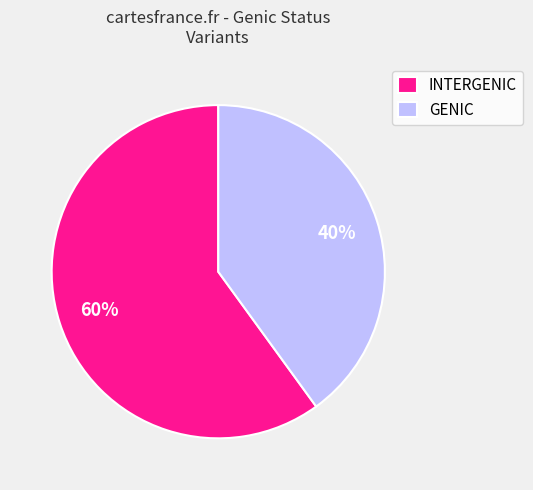

What is the largest slice in the pie chart?

INTERGENIC